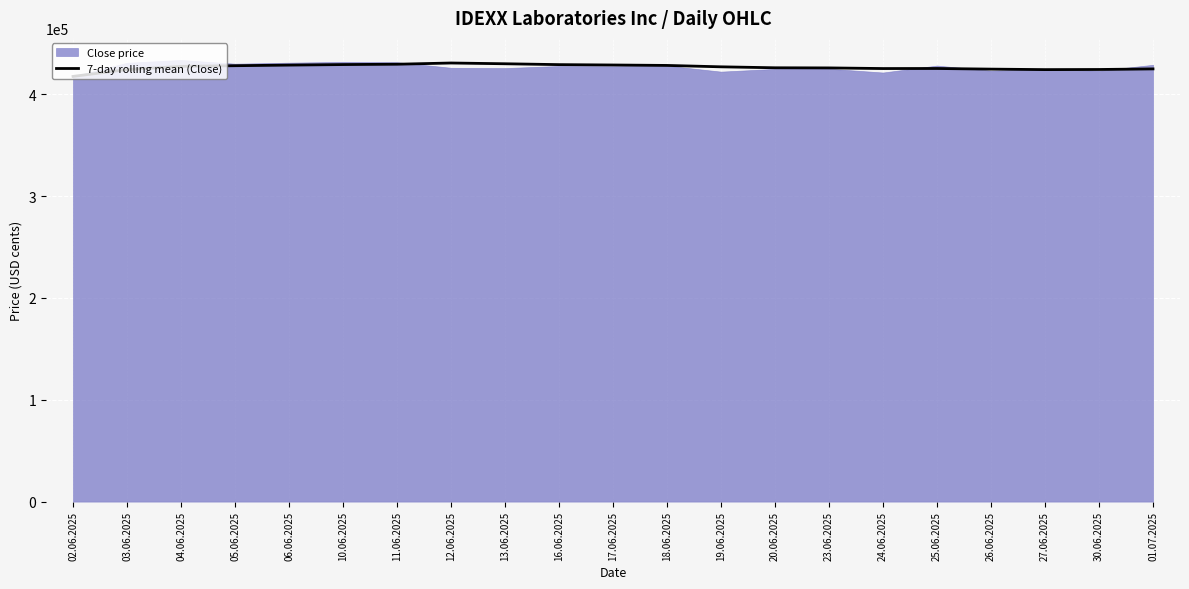

What is the maximum value shown in the chart?

430696.9